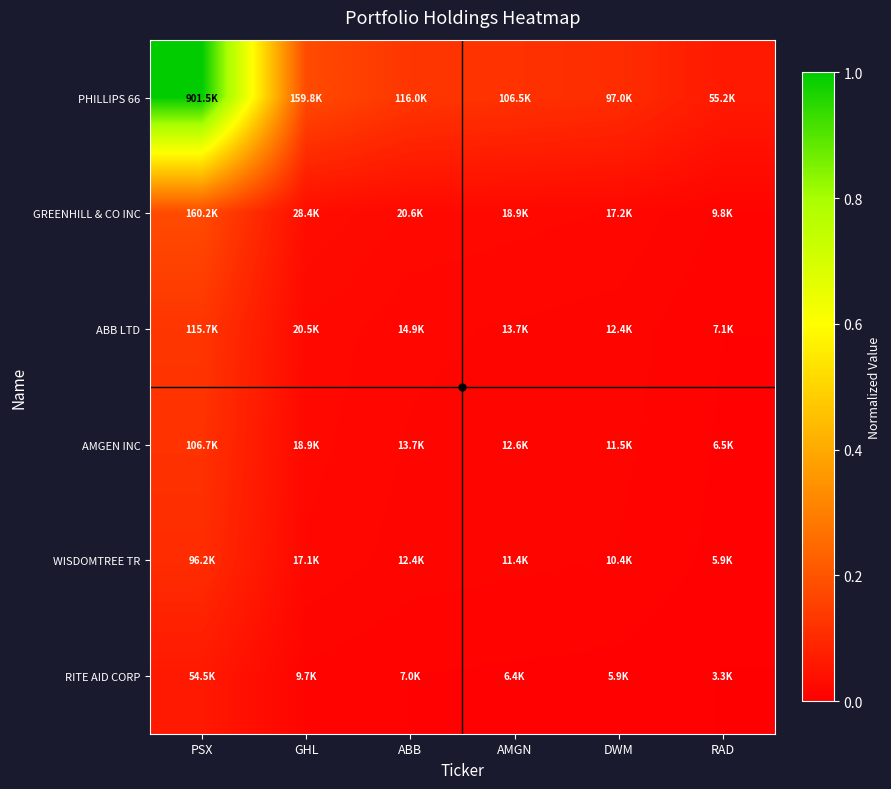

What is the total value across all series at GHL?

0.3